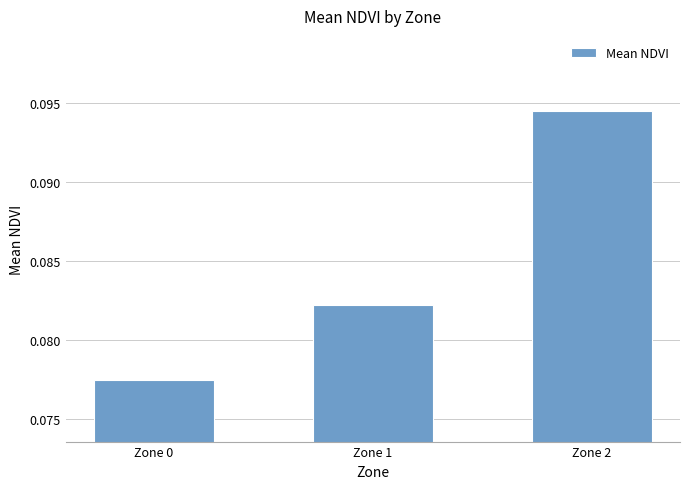

Which has a higher value, Zone 0 or Zone 1?

Zone 1